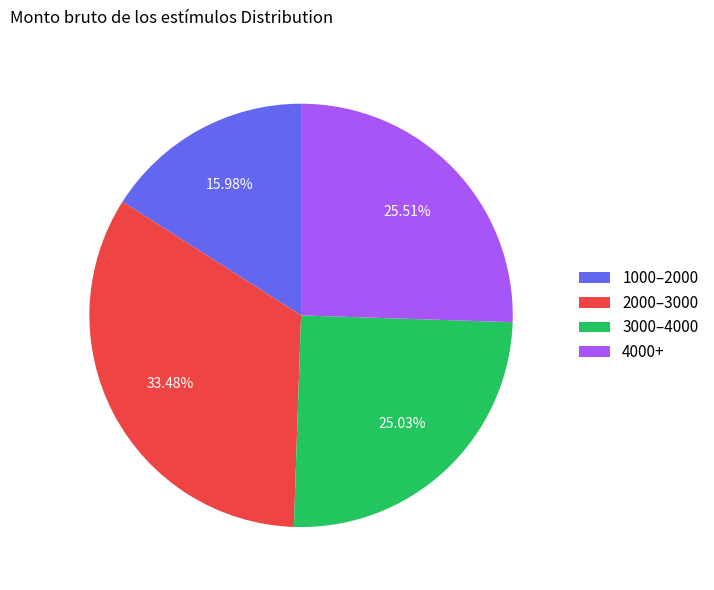

Does 3000–4000 represent more than half of the total?

No